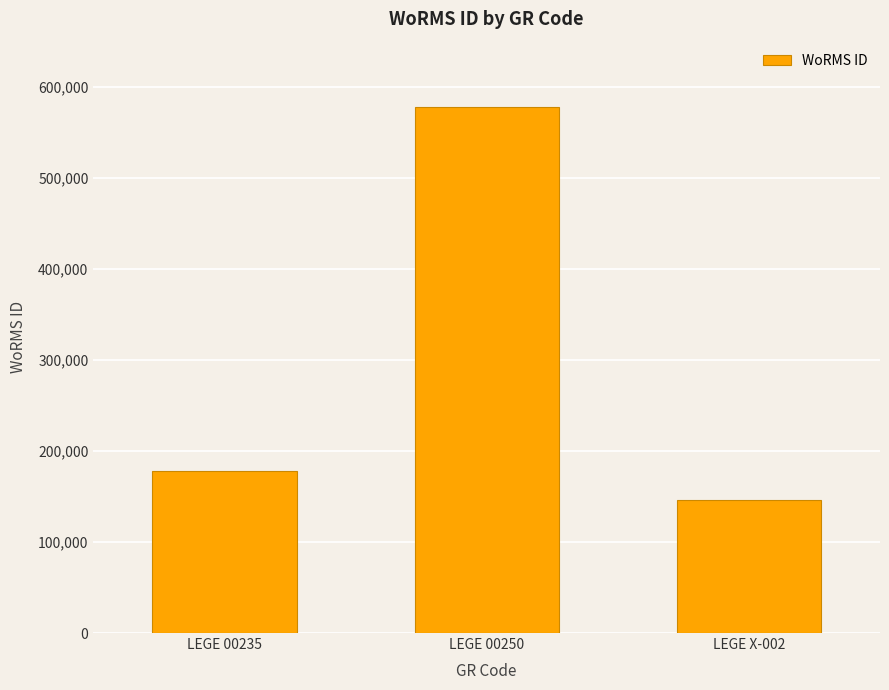

Rank the categories by value from lowest to highest.

LEGE X-002, LEGE 00235, LEGE 00250